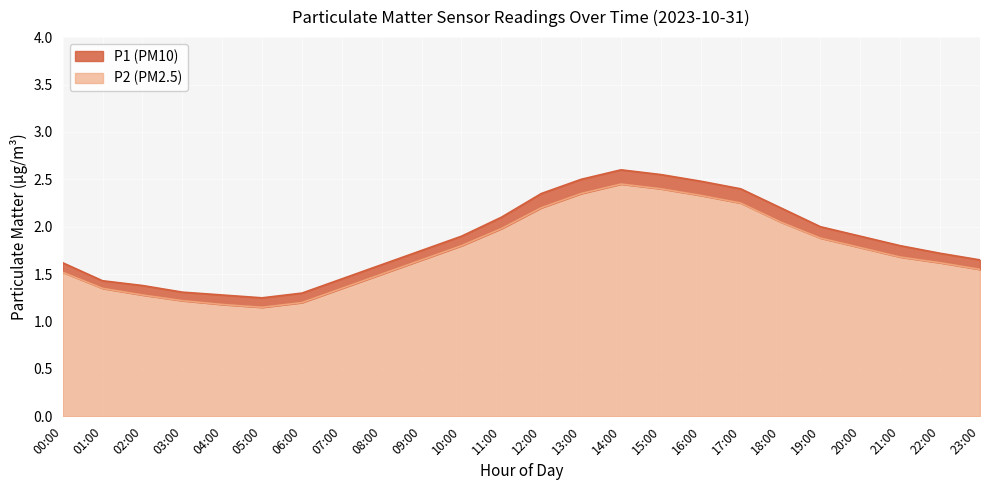

Where is the first local maximum for P1?

14:00